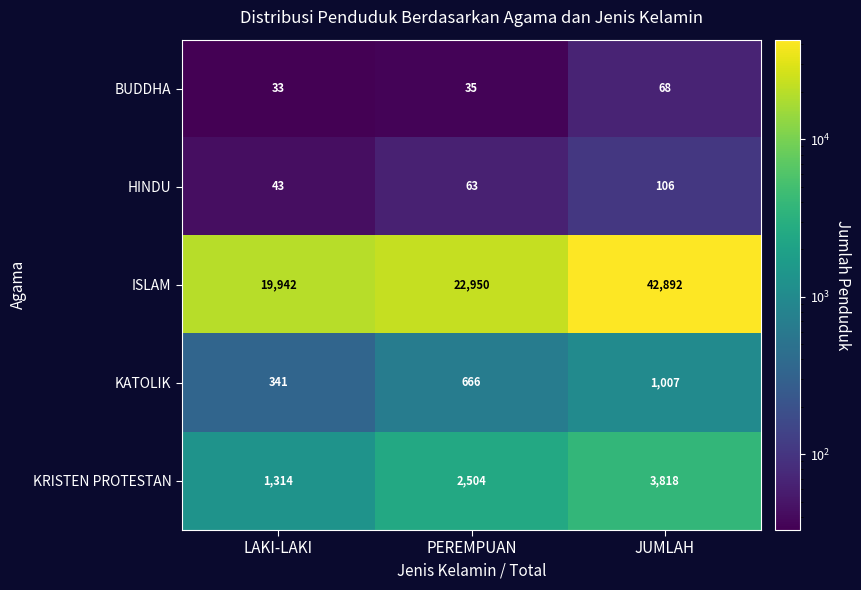

Which category has the lowest value across all series?

LAKI-LAKI